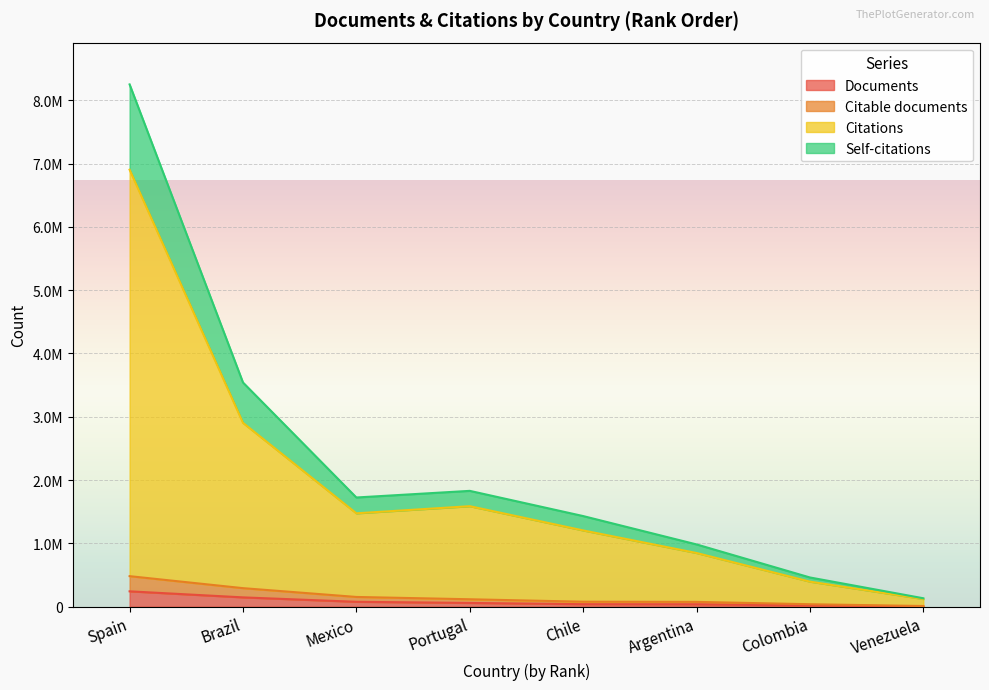

True or false: Citable documents has a value of 75997 at Argentina.

True